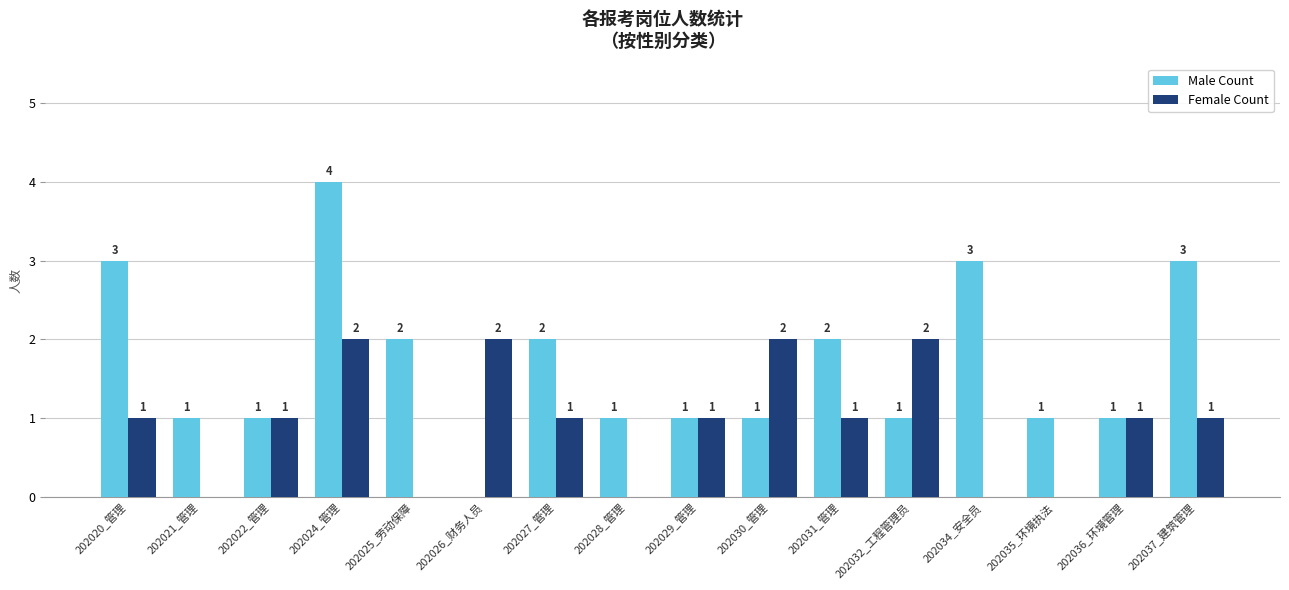

True or false: Male Count has a value of 0 at 202035_环境执法.

False